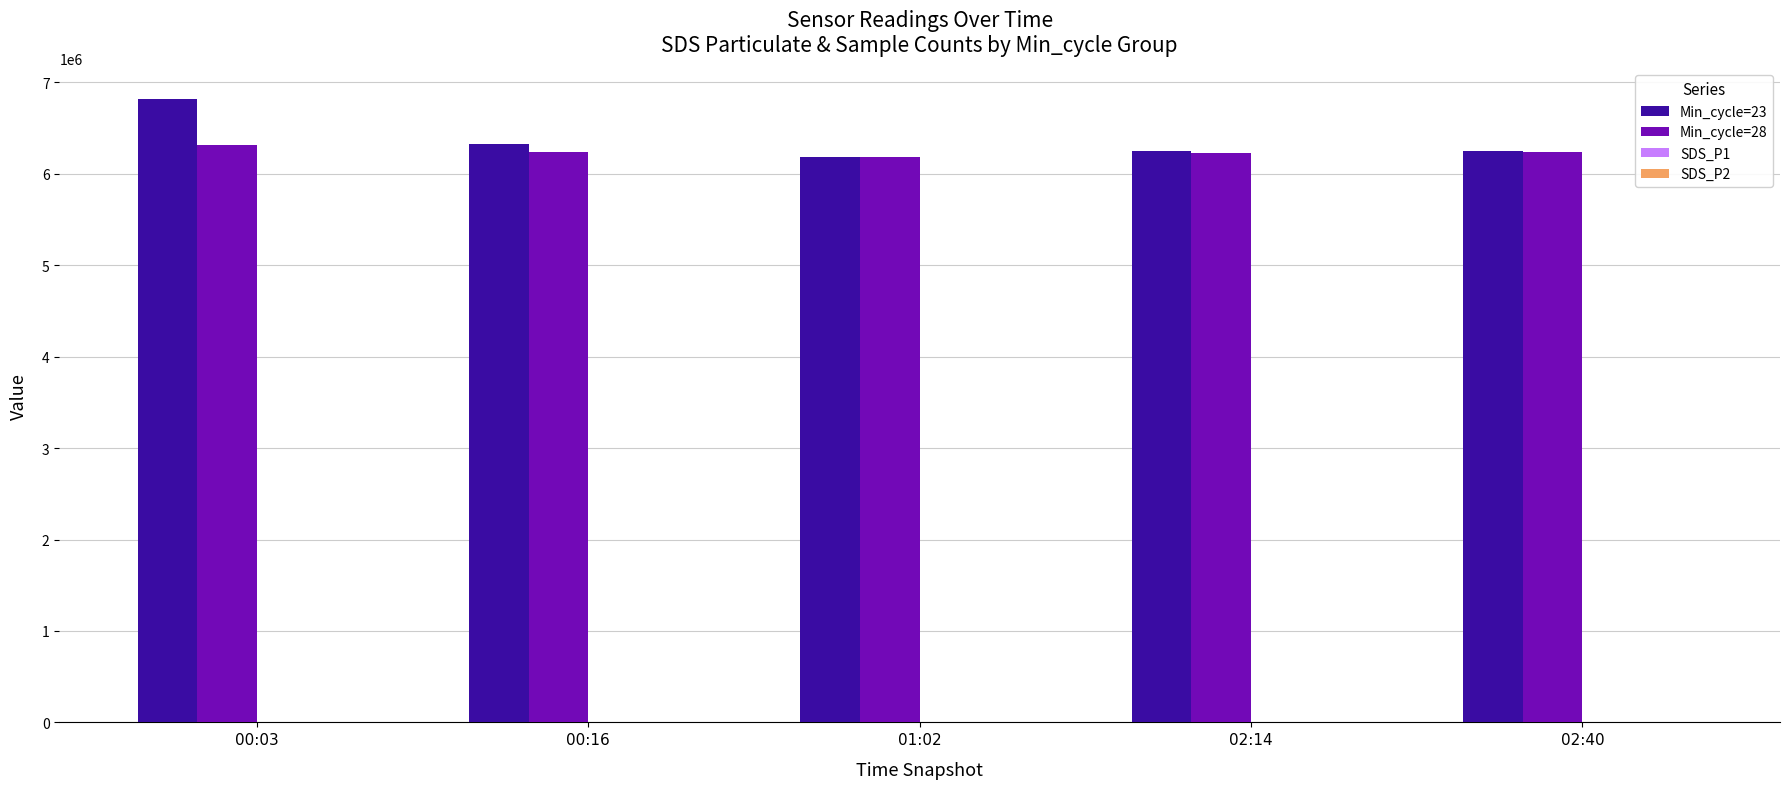

What is the sum of all Min_cycle=23 values?

31821759.0